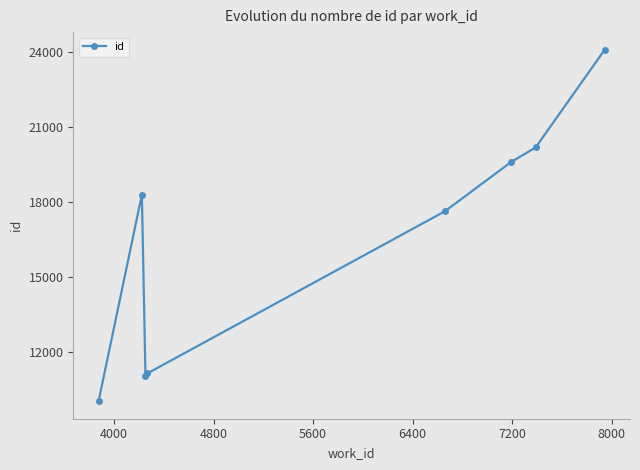

What is the sum of all values?

132059